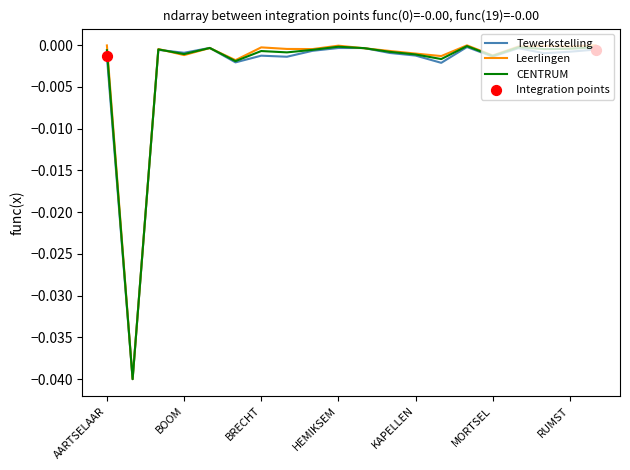

Which series has the widest spread of values?

Leerlingen